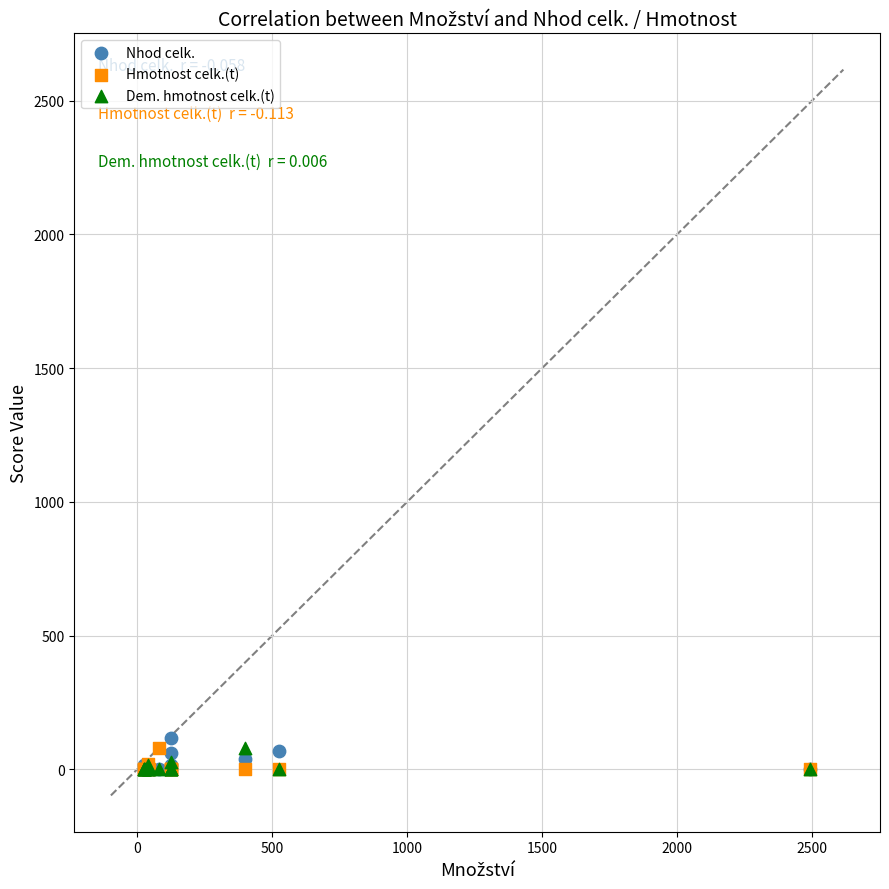

What are all the series names shown in the legend?

Nhod celk., Hmotnost celk.(t), Dem. hmotnost celk.(t)